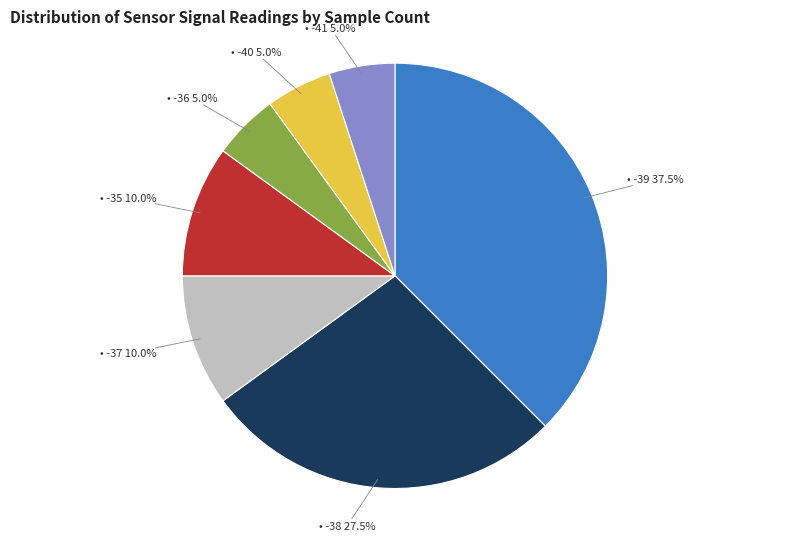

Does any single category account for the majority?

No